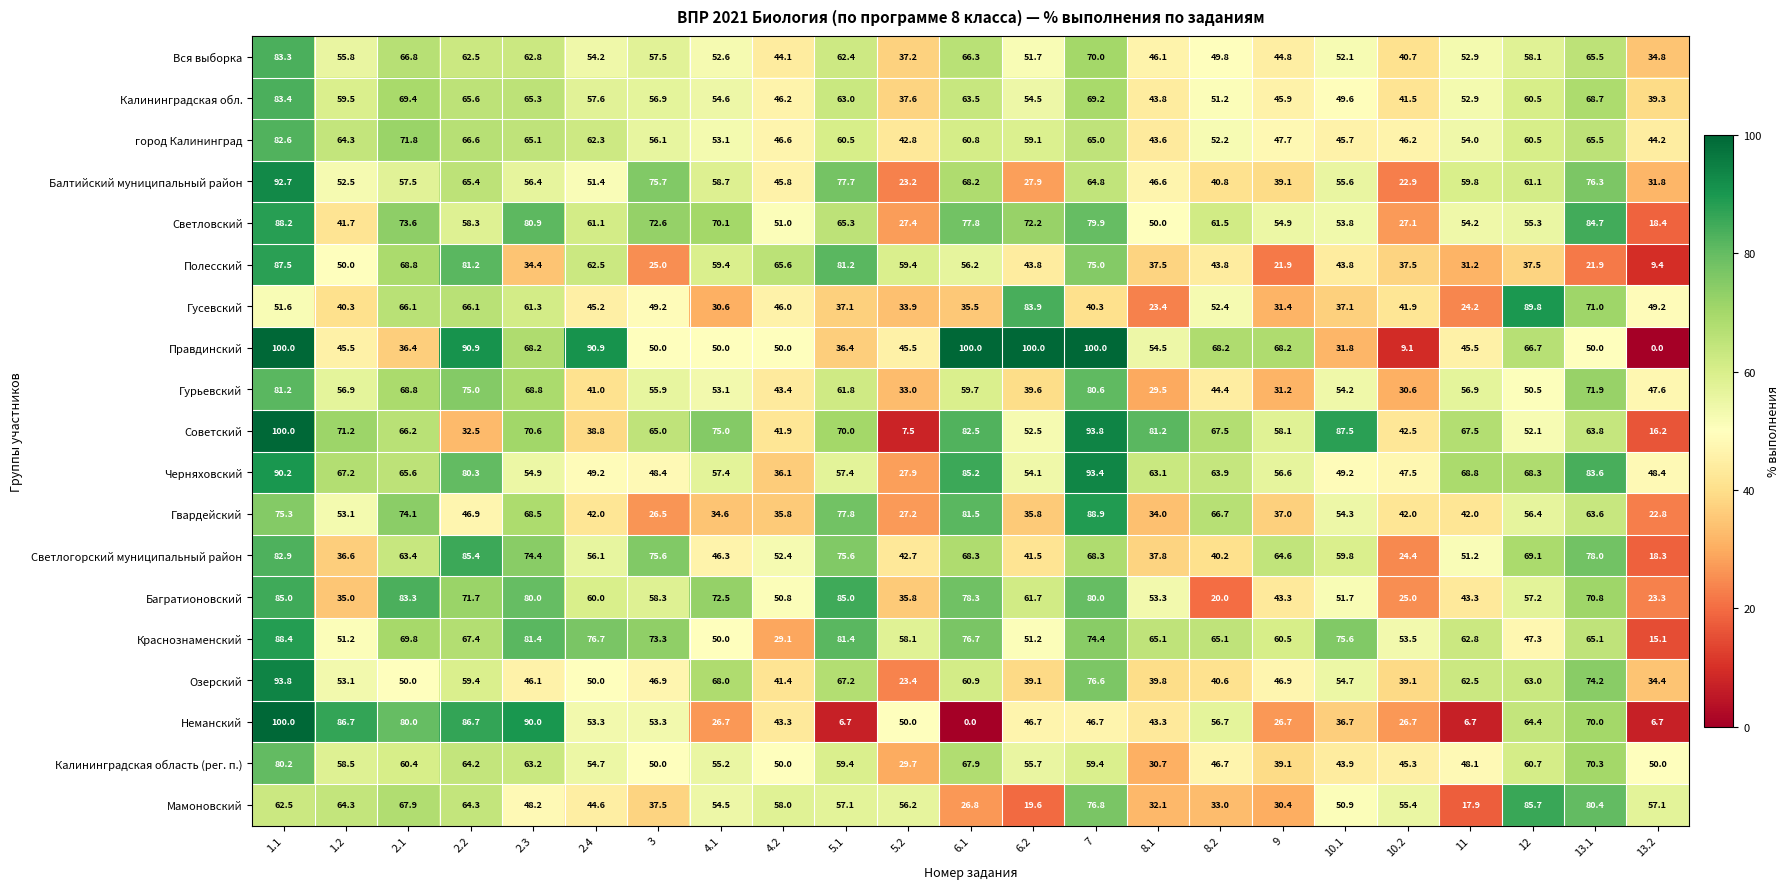

Where is Калининградская область (рег. п.) nearest to the value 54?

2.4